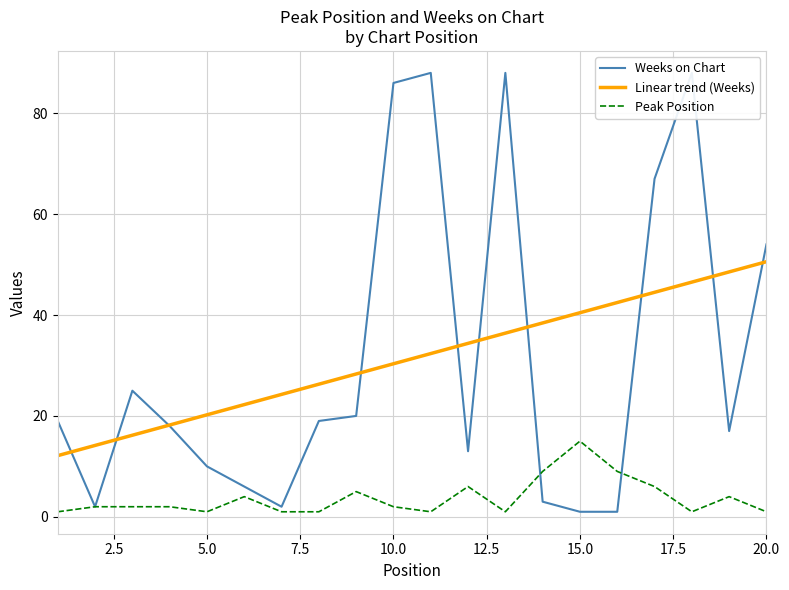

What is the smallest value displayed?

1.0